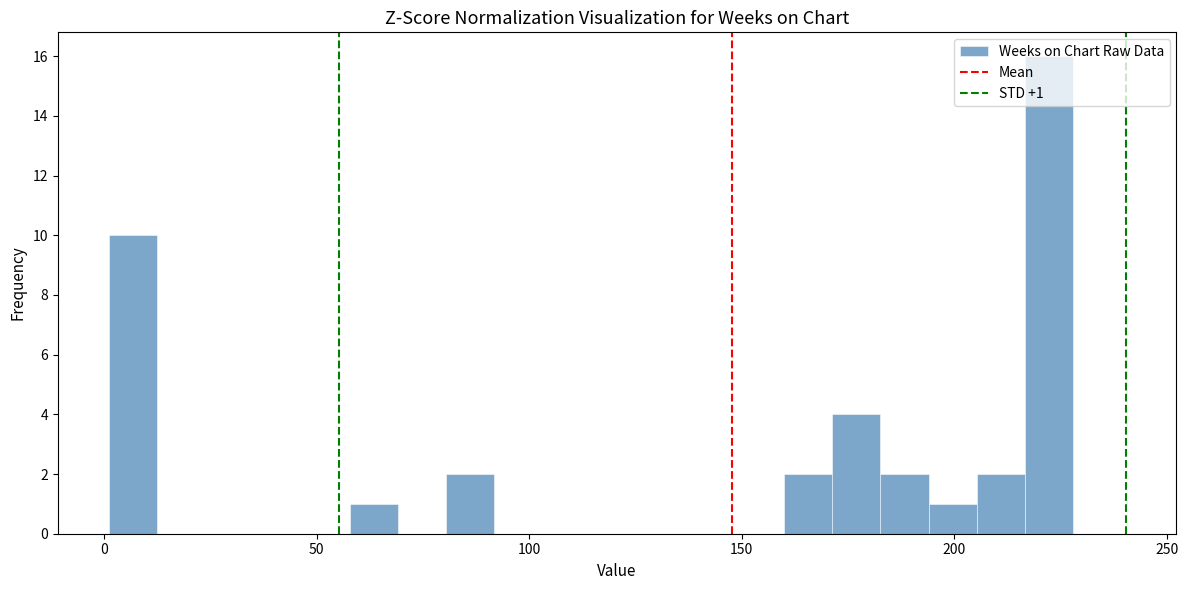

Around what value on the x-axis is the tallest bar? Give the approximate position of its centre, as read against the axis.

220